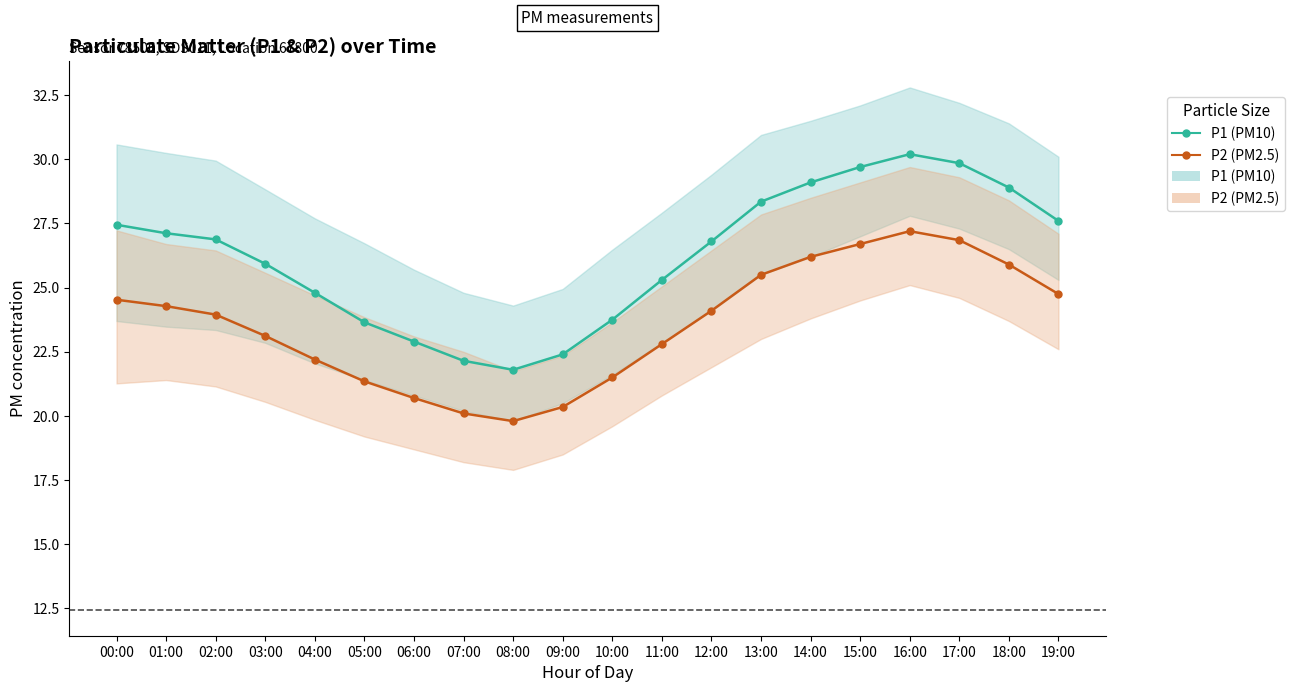

How many lines are shown in the chart?

2